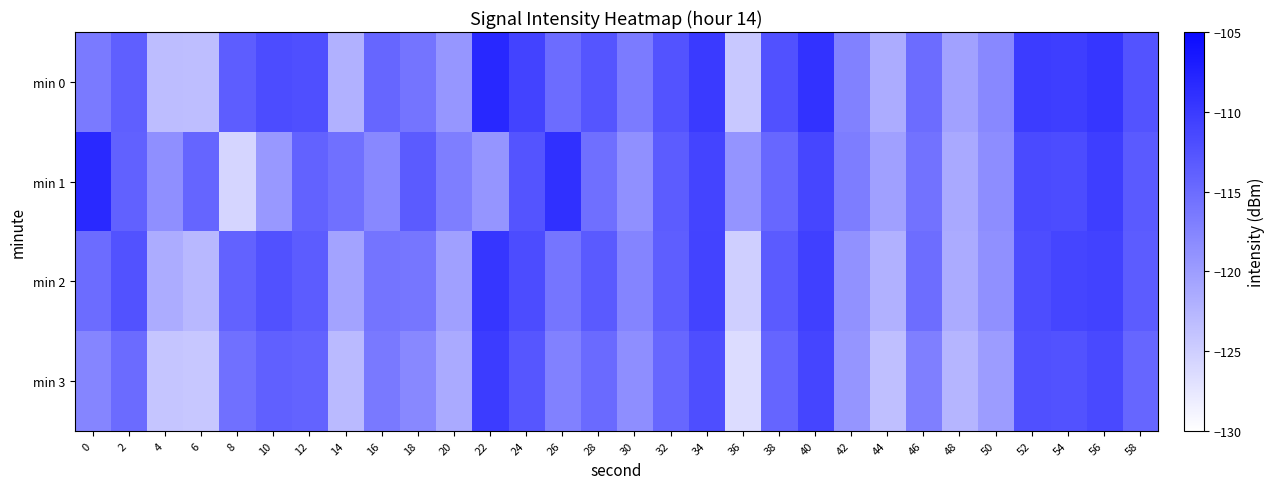

At 22, list the series in order from largest to smallest.

min 0, min 2, min 3, min 1